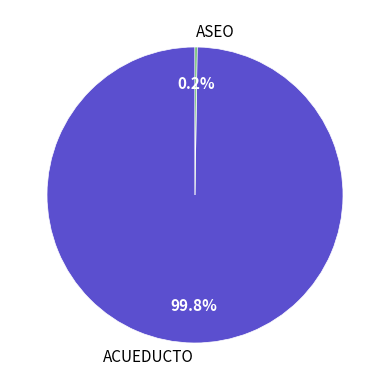

Is there any slice that represents more than half of the pie?

Yes